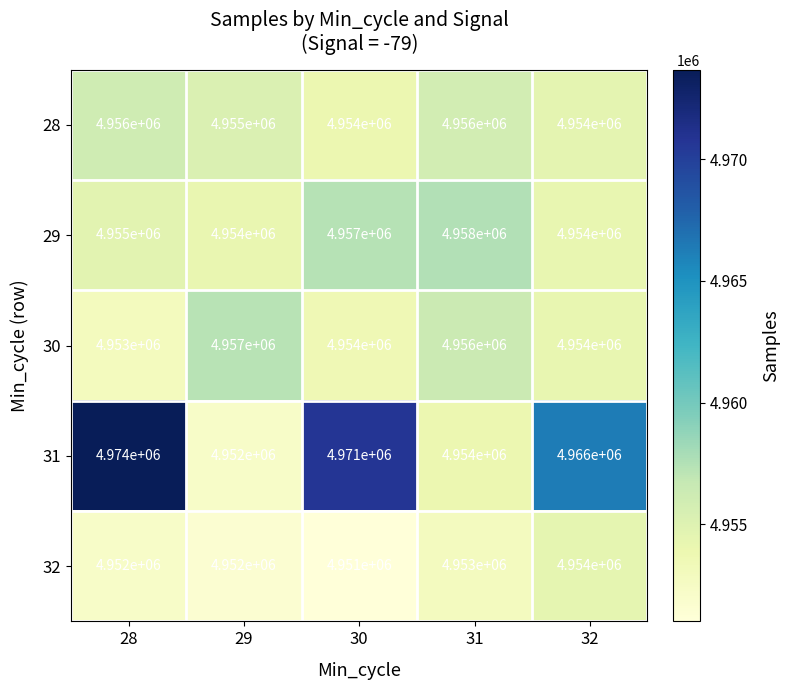

Which series has the largest total across all categories?

31